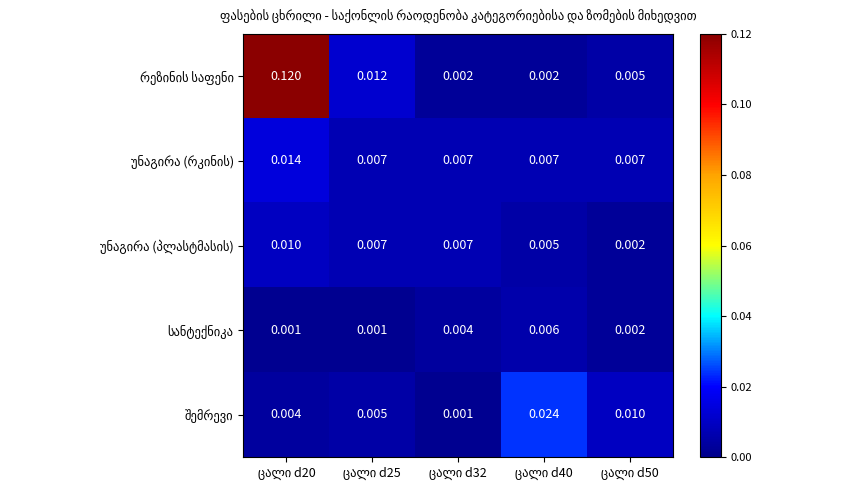

Is the value of რეზინის საფენი at ცალი d32 greater than the value of უნაგირა (რკინის) at ცალი d50?

No